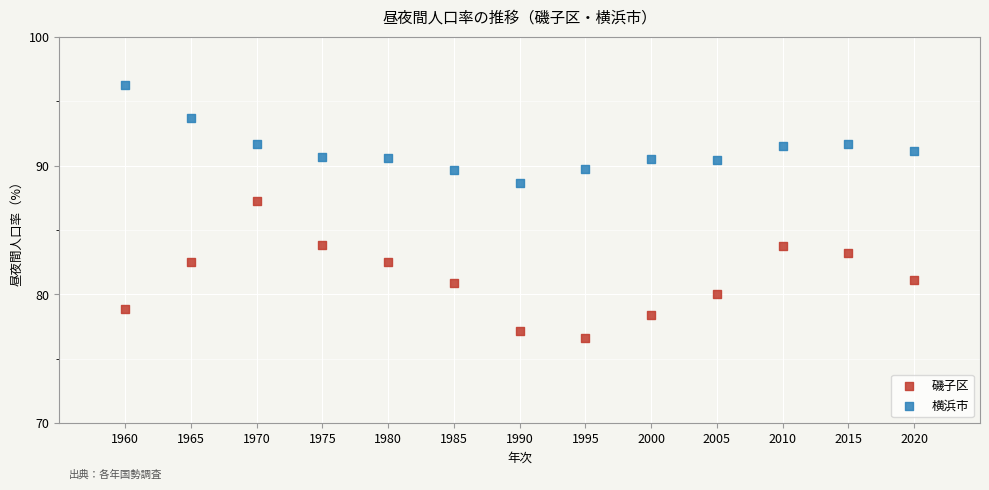

What is the X range (max minus min) for the scatter plot?

60.0